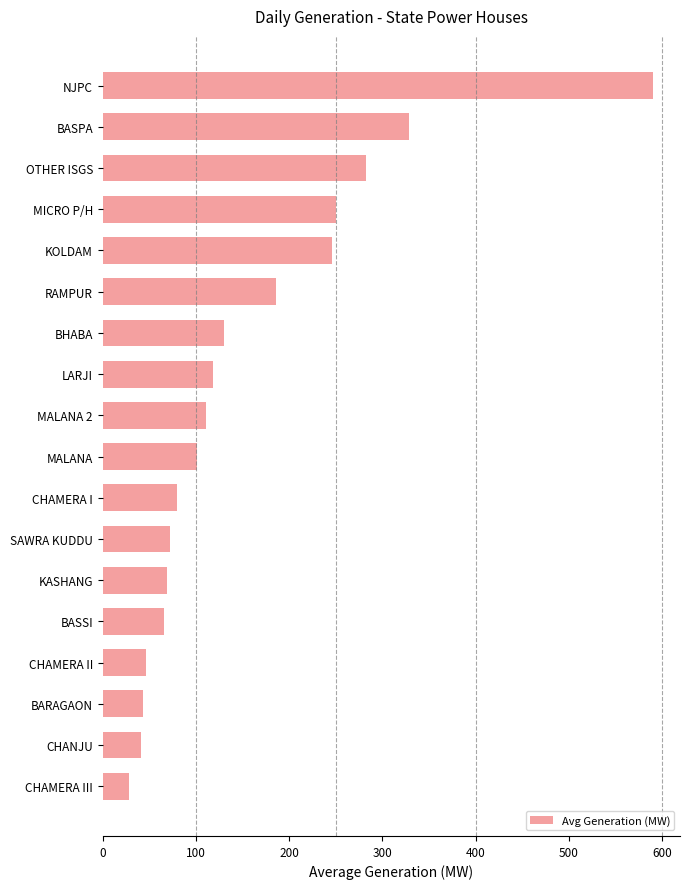

What is the difference between the maximum and second lowest values?

547.8